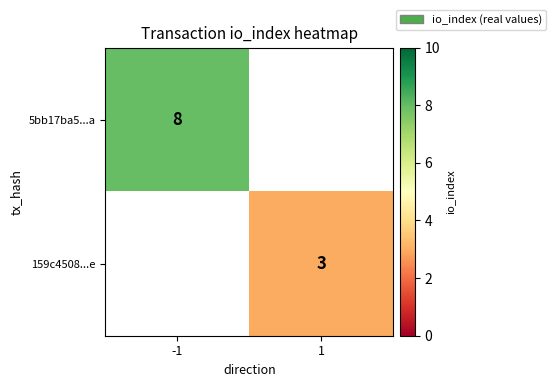

The 5bb17ba5...a series shows 14 at -1. True or false?

False